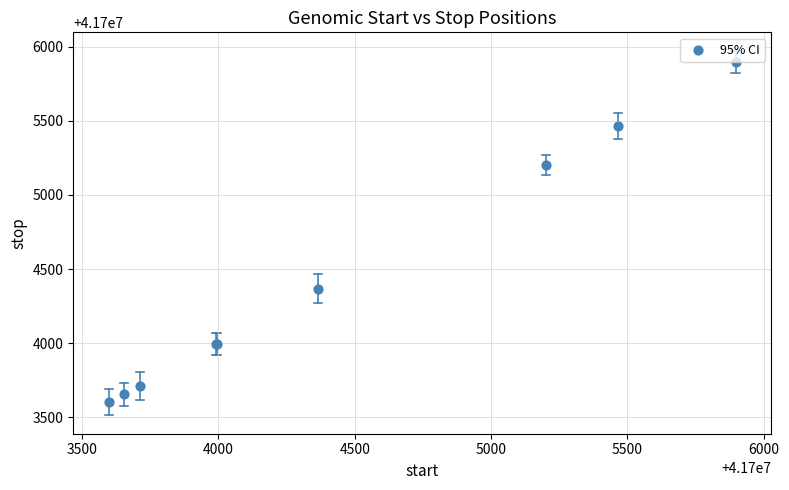

What Y value in the scatter plot is closest to 41704749?

41704367